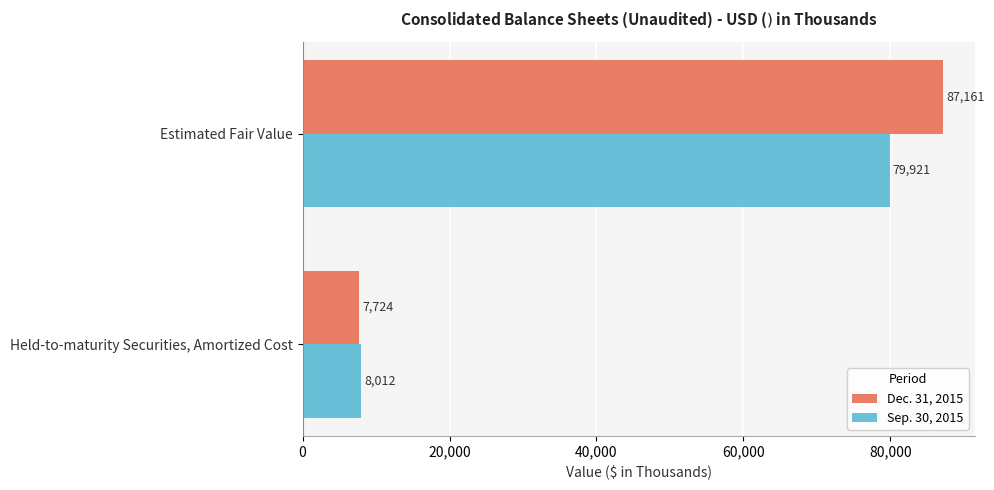

Which series changed the most between Estimated Fair Value and Held-to-maturity Securities, Amortized Cost?

Dec. 31, 2015